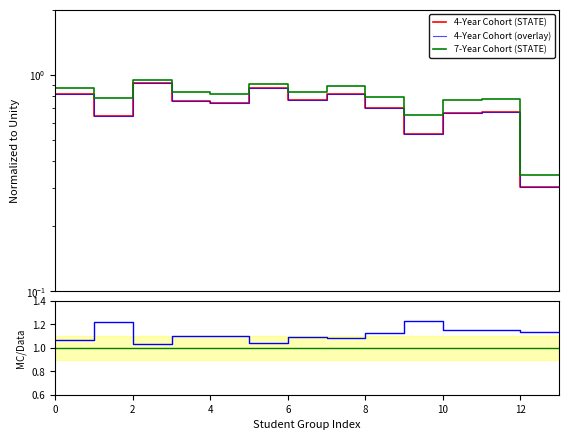

What is the label of the 12th point from the right?

2